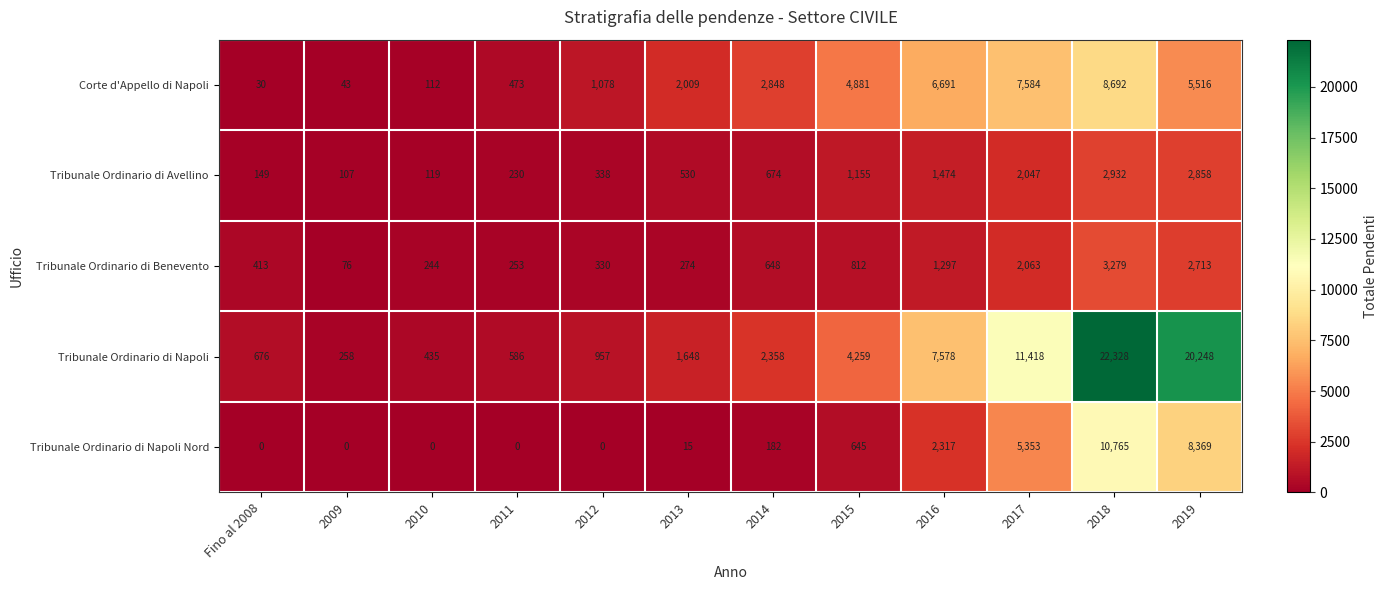

At 2013, list the series in order from smallest to largest.

Tribunale Ordinario di Napoli Nord, Tribunale Ordinario di Benevento, Tribunale Ordinario di Avellino, Tribunale Ordinario di Napoli, Corte d'Appello di Napoli